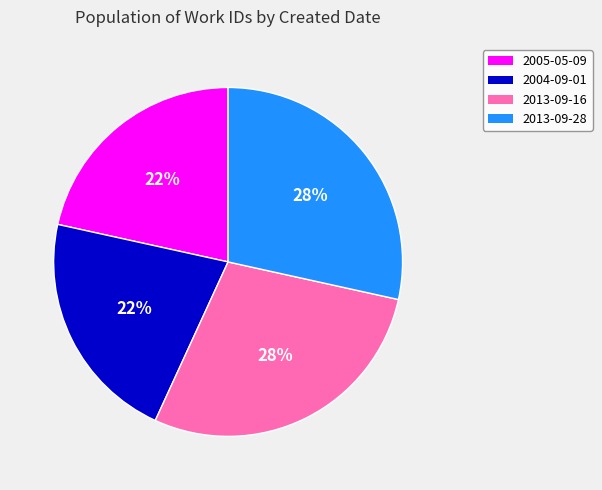

To the nearest percent, what is the average slice percentage?

25%